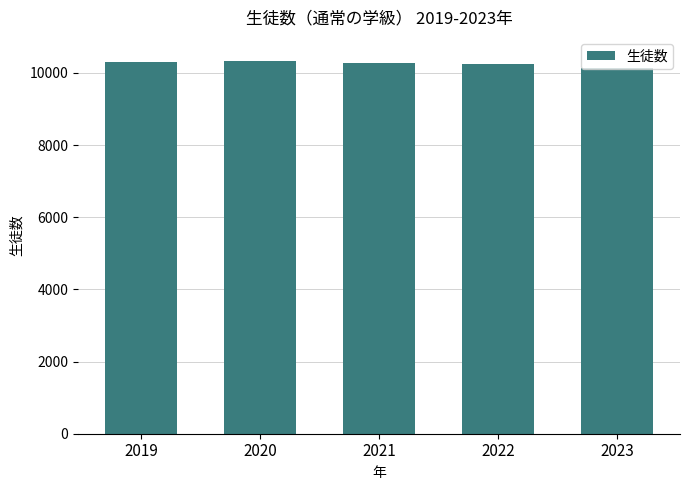

How many bars are there in total?

5